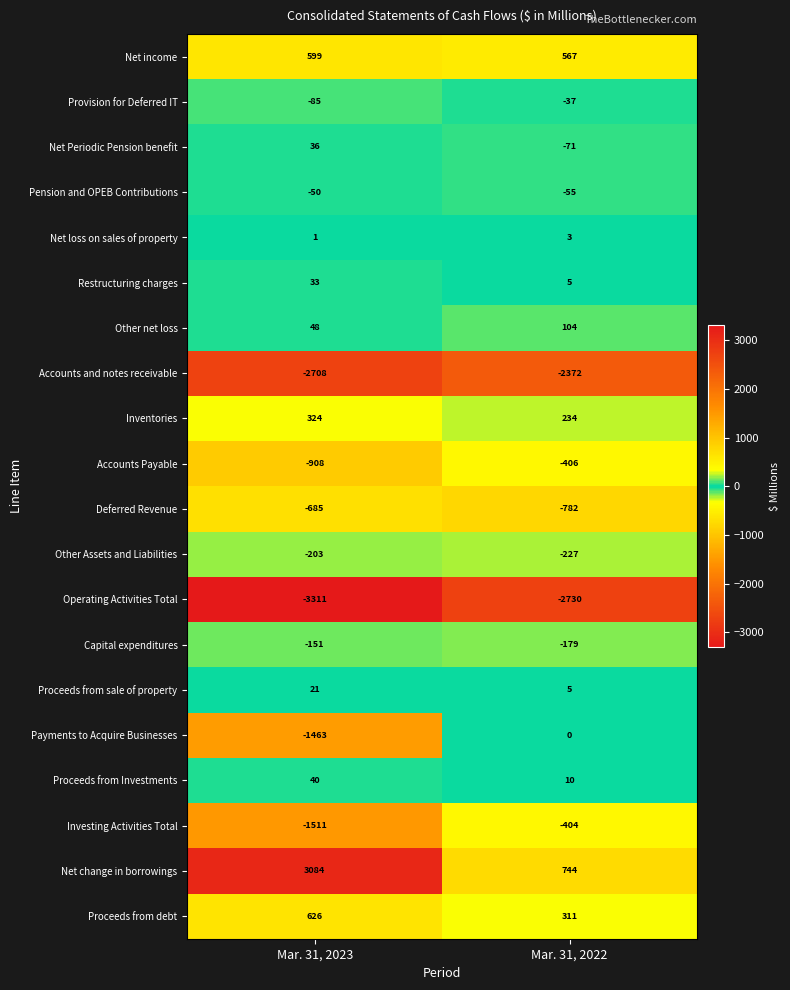

How many series are shown in this chart?

20